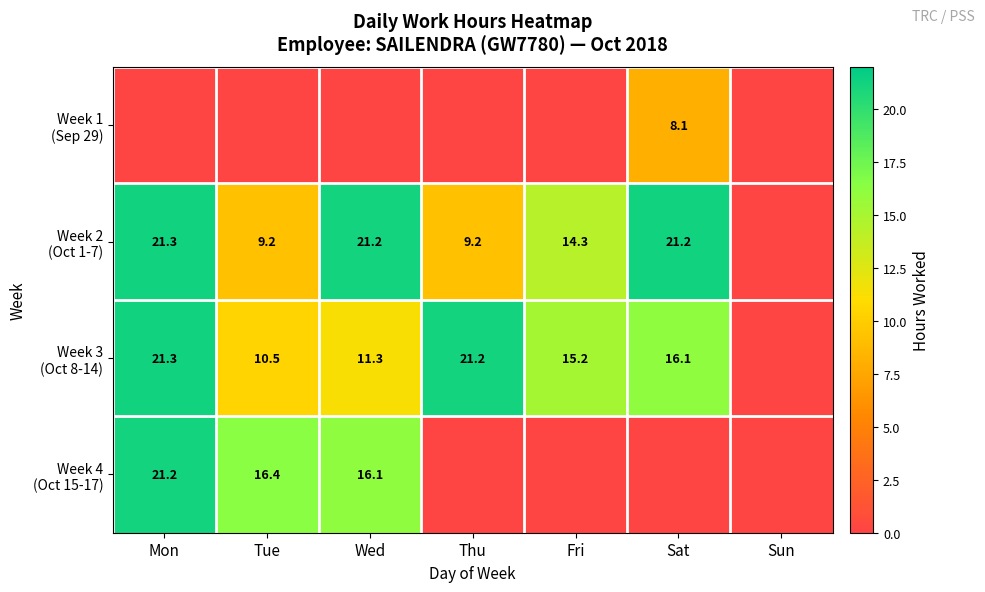

At which label does Week 4 (Oct 15-17) reach its peak?

Mon